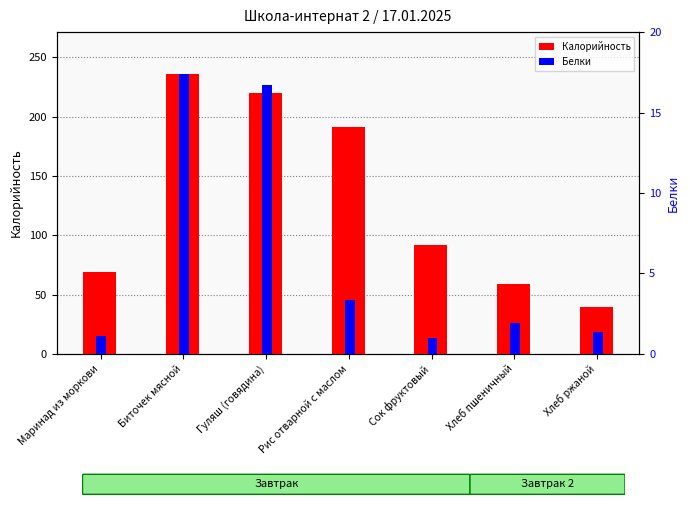

What is the average value of the Белки series?

6.1